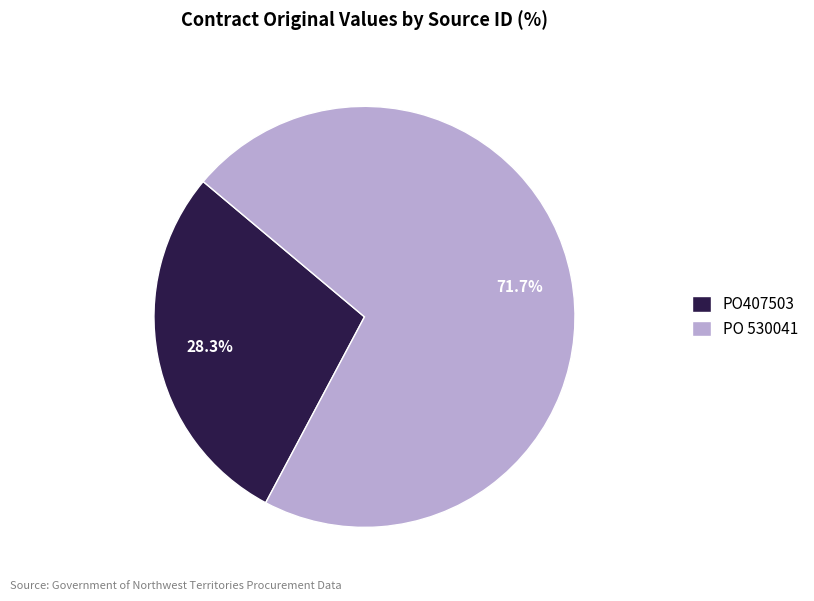

Rank the categories by value from lowest to highest.

PO407503, PO 530041